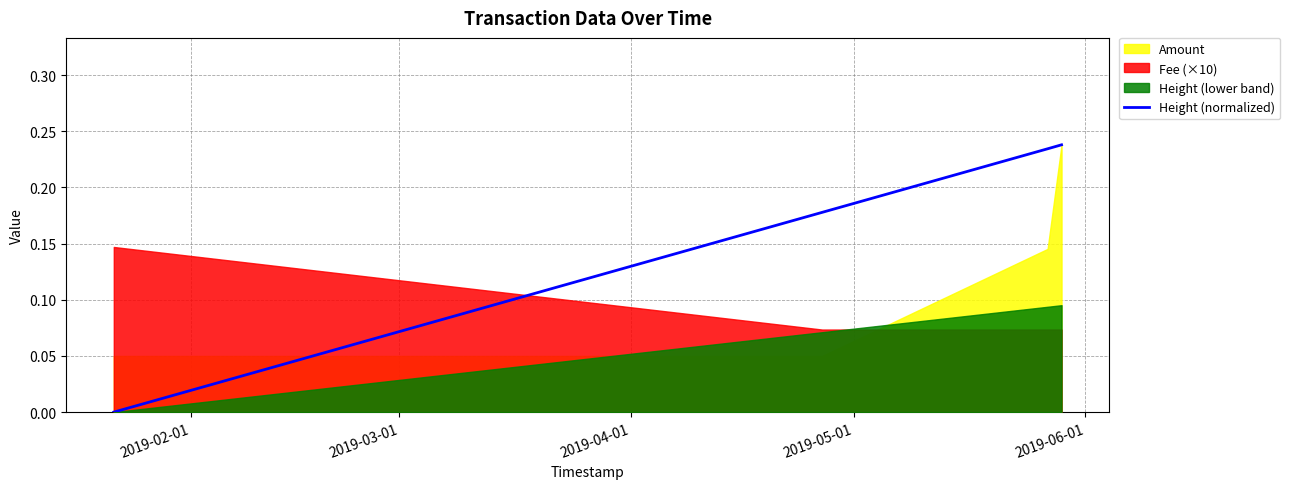

Reading right to left, list all the values displayed in this chart.

0.2	0.2	0.2	0.0